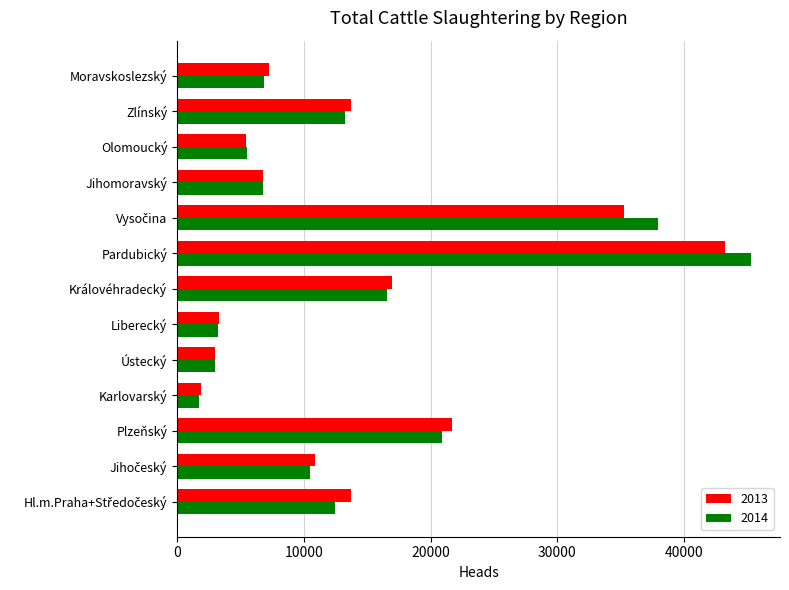

Is it true that 2014 equals 20934 at Plzeňský?

True